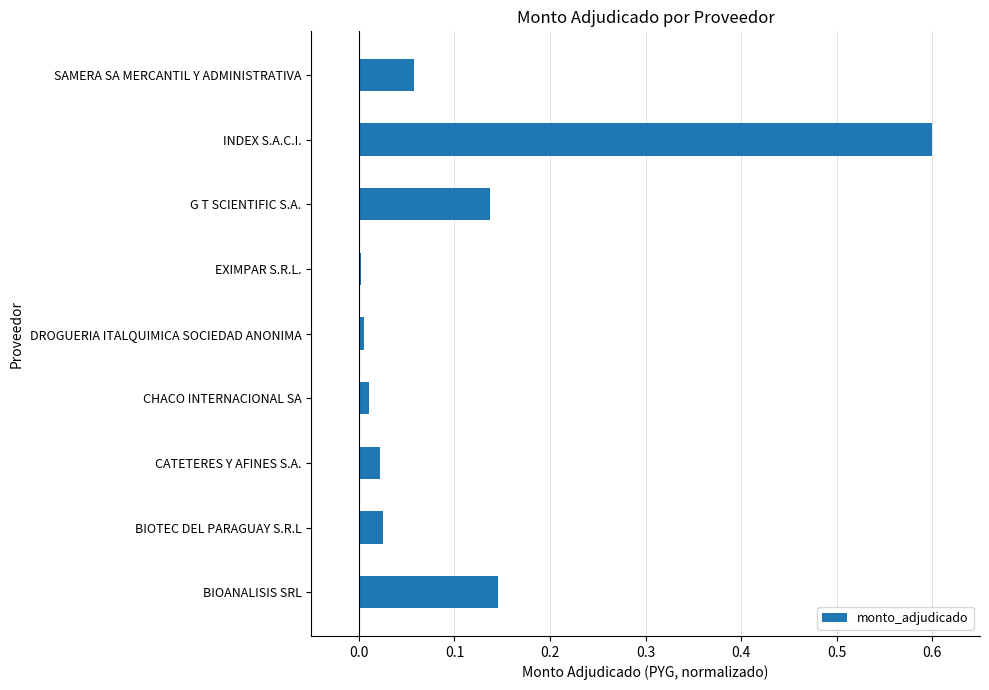

At which category does the chart reach its peak across all series?

INDEX S.A.C.I.